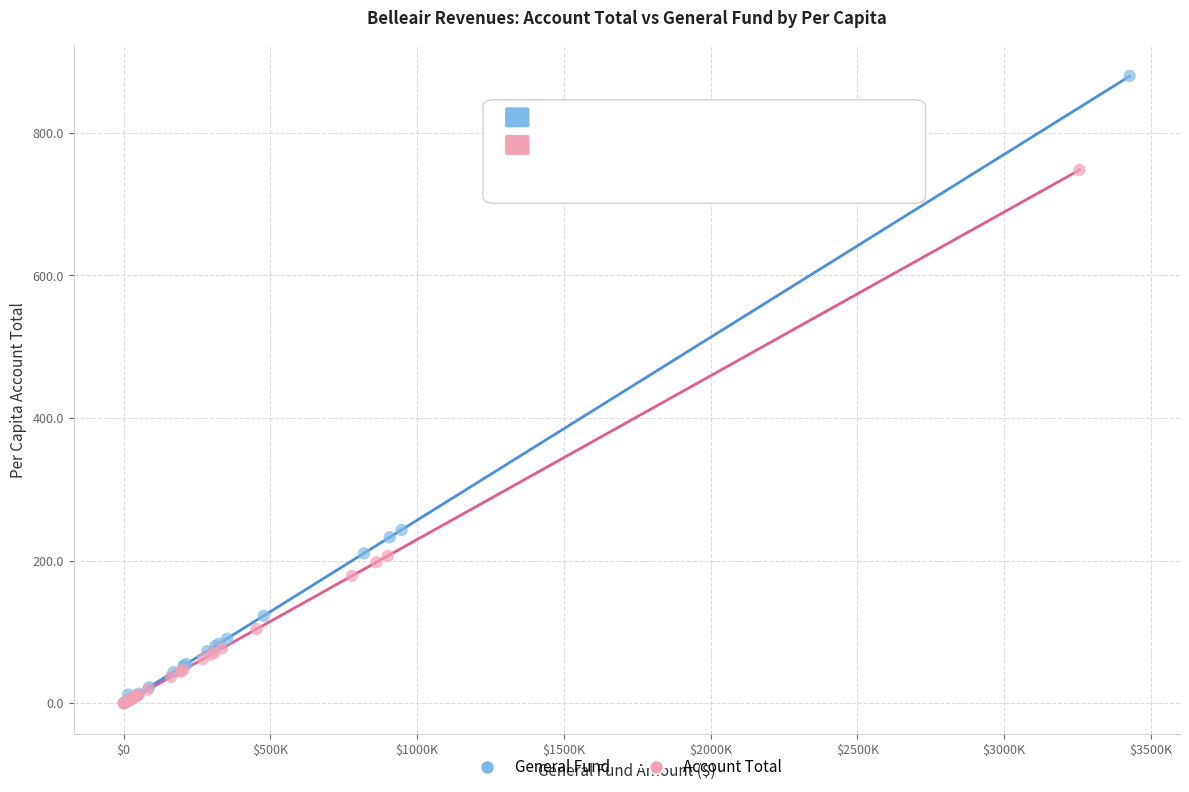

Which series has the largest Y range (max minus min)?

General Fund